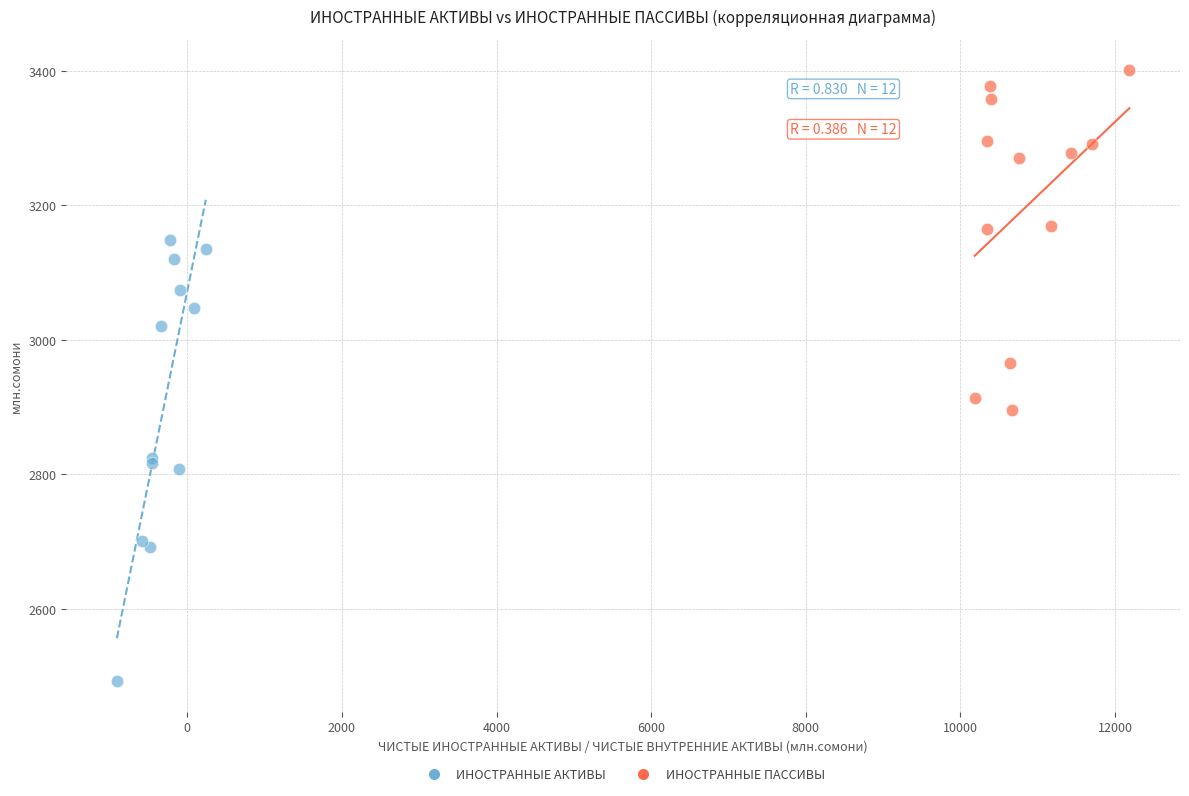

Which series has the largest Y range (max minus min)?

ИНОСТРАННЫЕ АКТИВЫ